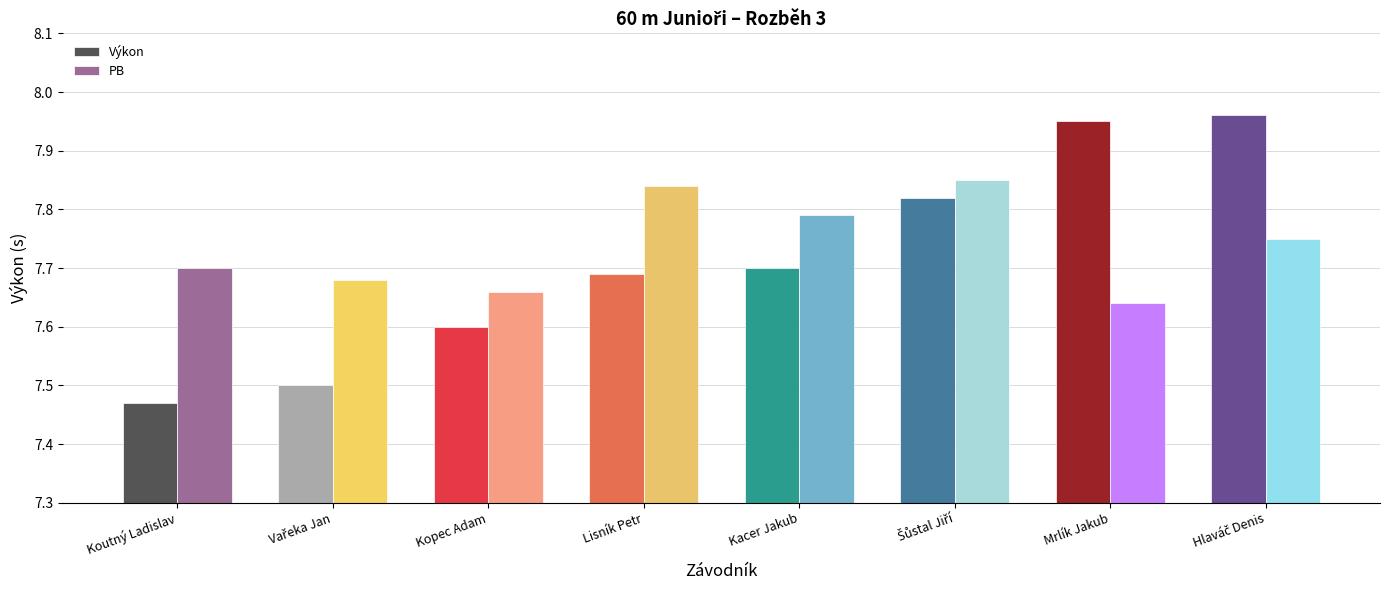

What is the label of the 2nd bar from the right?

Mrlík Jakub